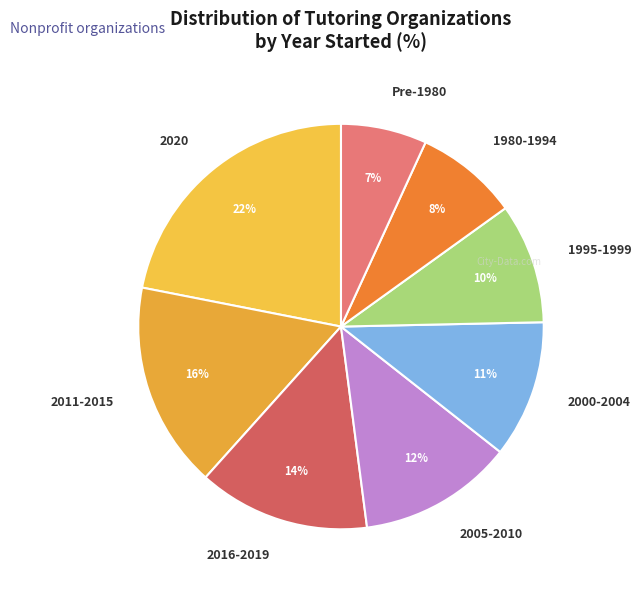

To the nearest percent, what is the average slice percentage?

12%